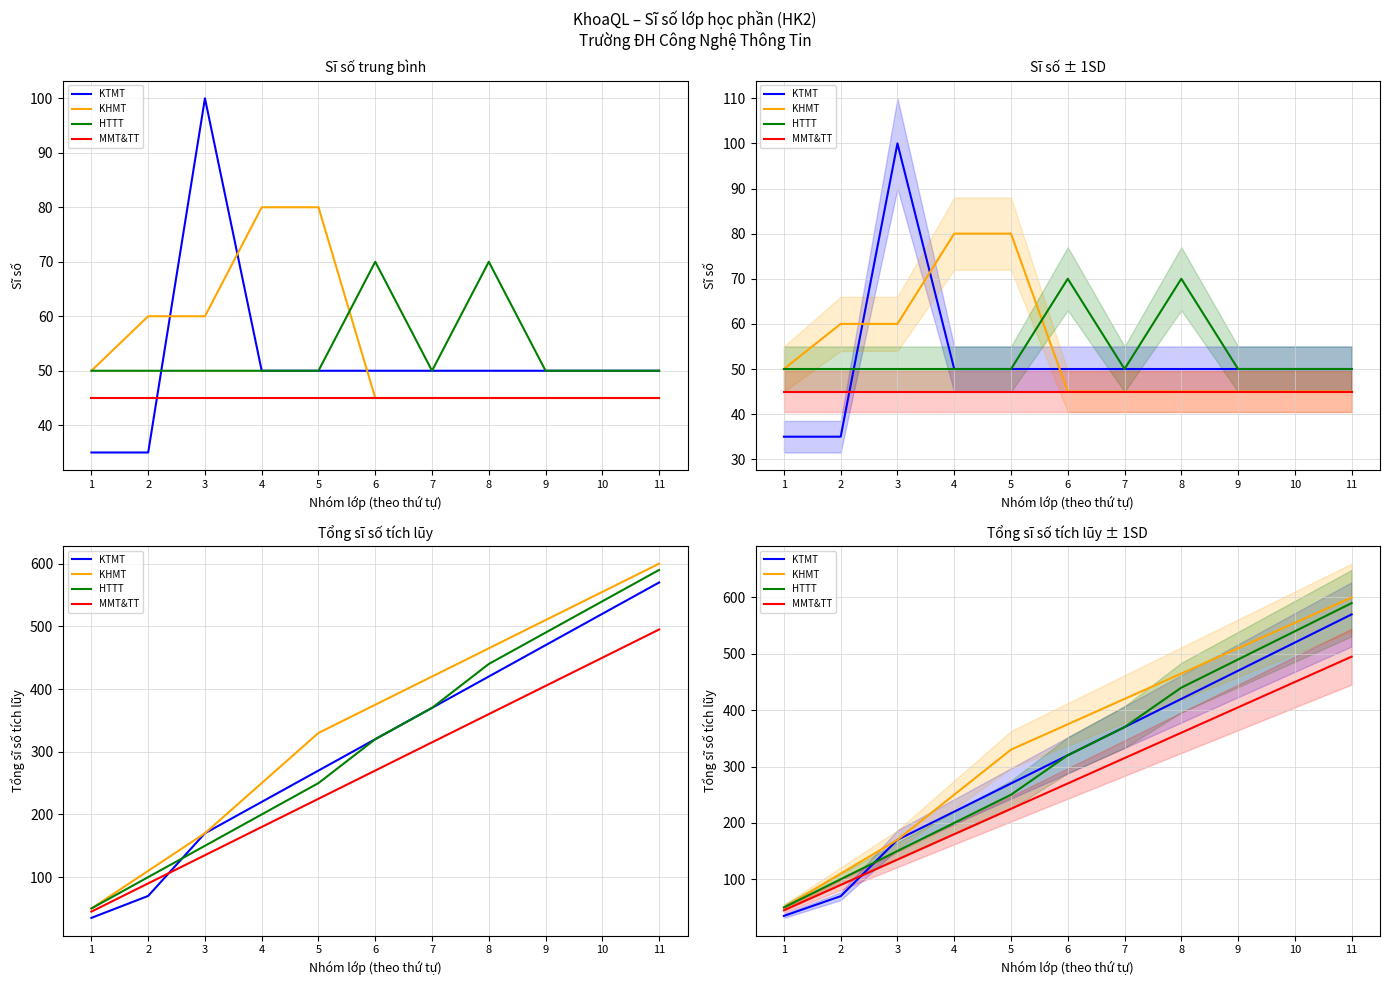

True or false: KHMT and MMT&TT cross at least once.

False